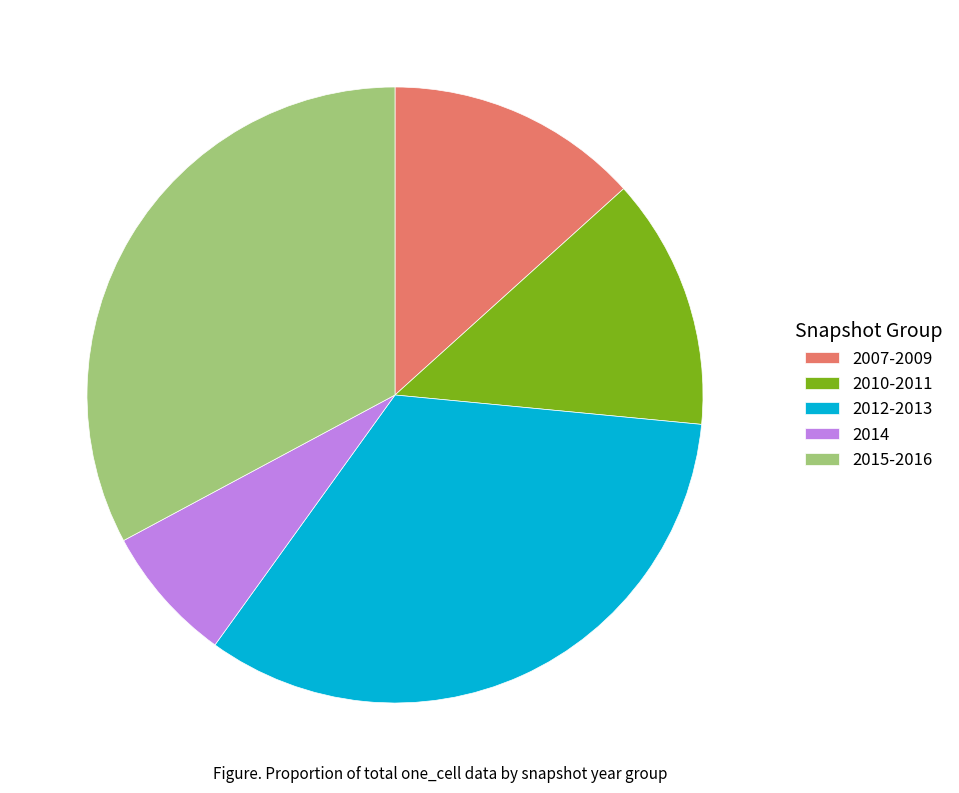

How many segments does this pie chart have?

5